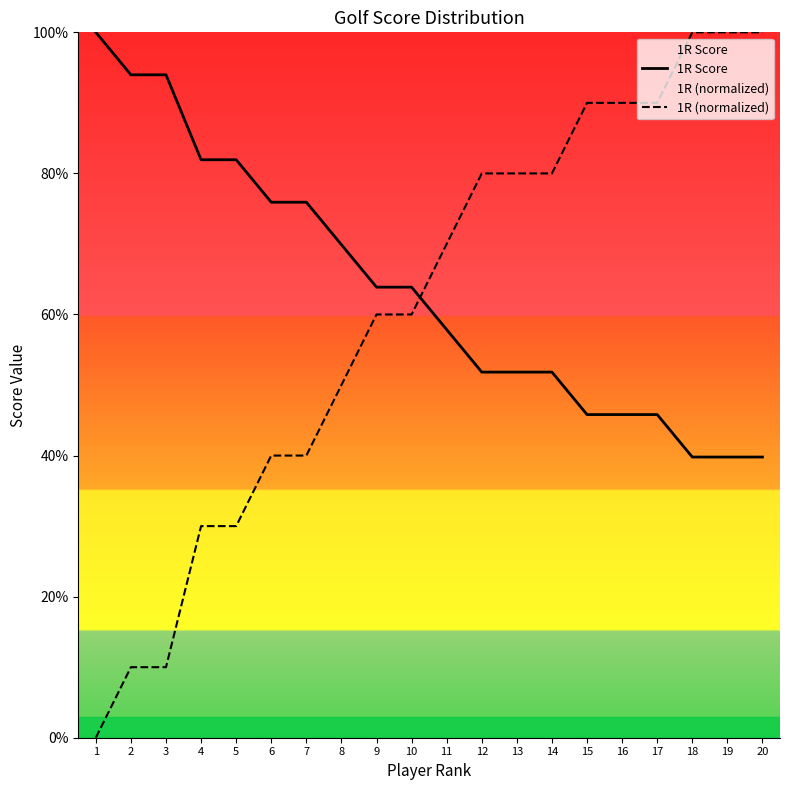

How many data points does each series have?

20